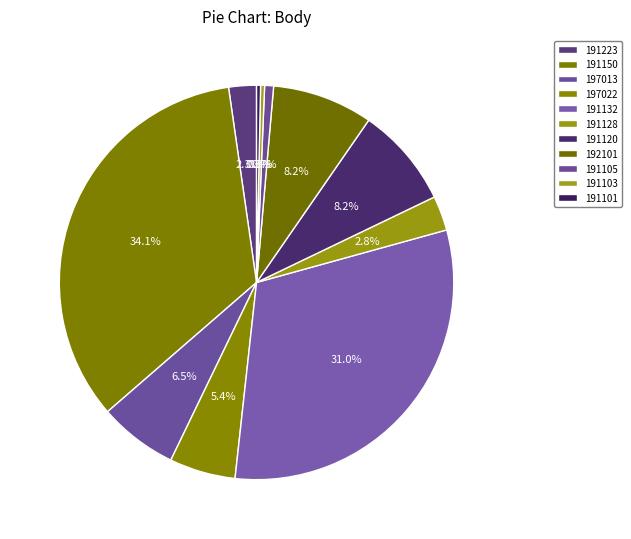

How many segments does this pie chart have?

11